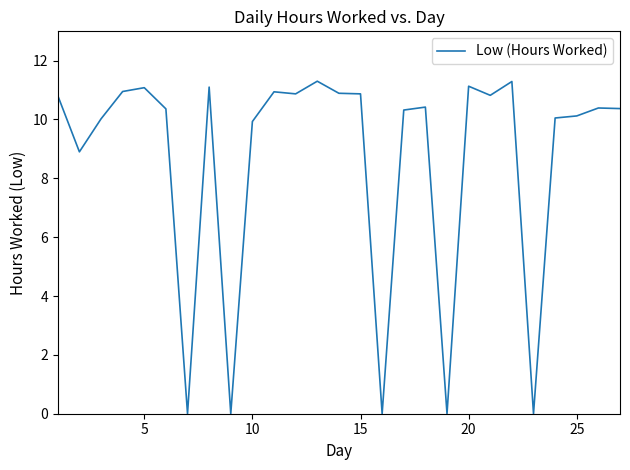

What is the maximum value shown in the chart?

11.3